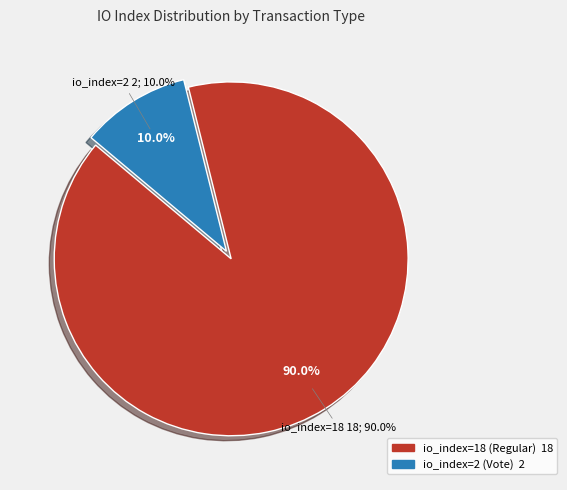

What is the majority slice?

io_index=18 (Regular)